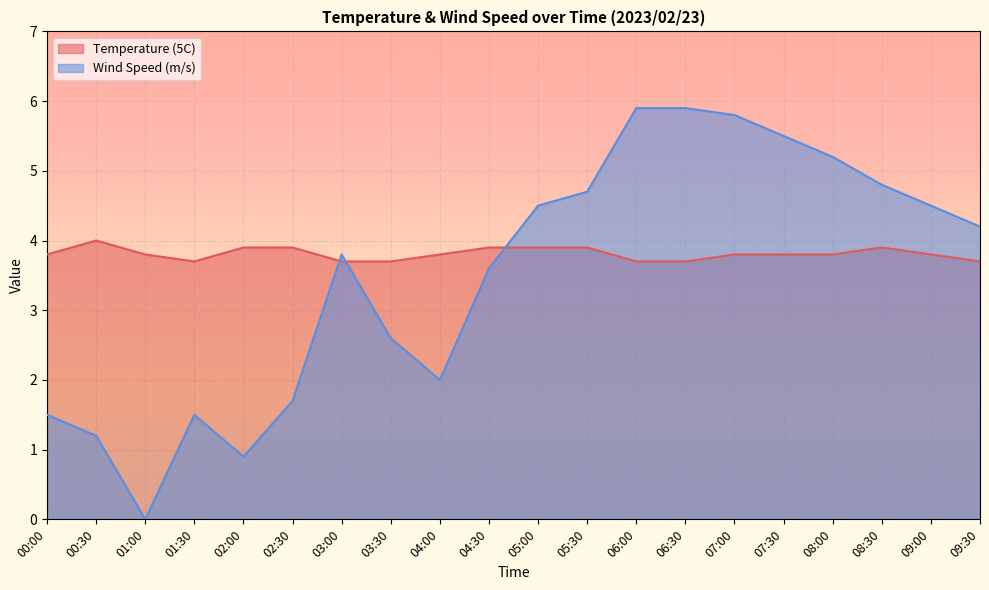

Between which two adjacent categories do Wind Speed (m/s) and Temperature (5C) first intersect?

02:30 and 03:00